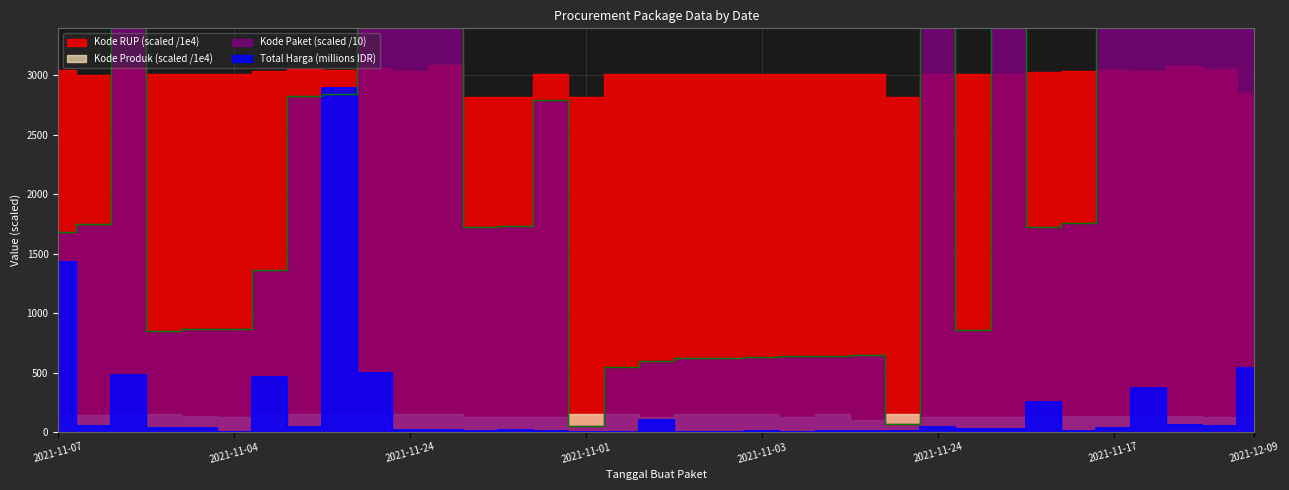

At which category does the chart reach its minimum across all series?

2021-11-03